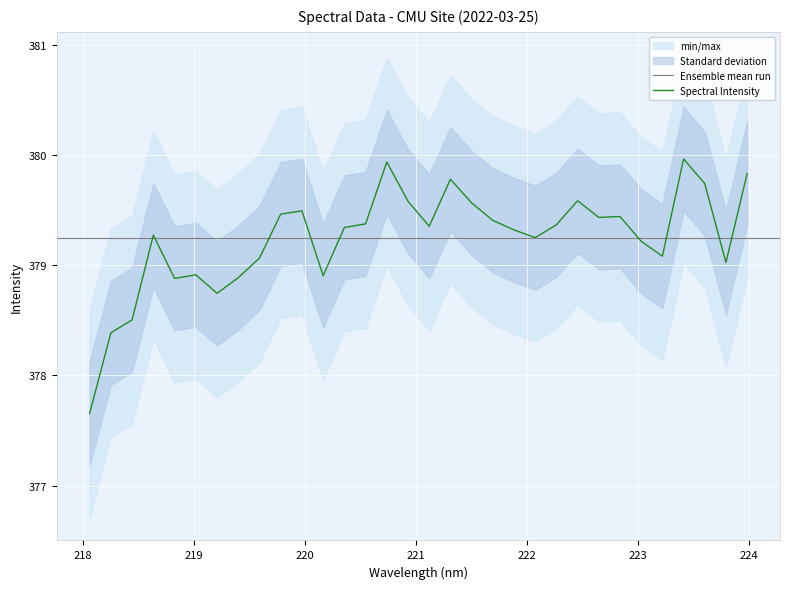

At which category does the chart reach its minimum across all series?

218.0596